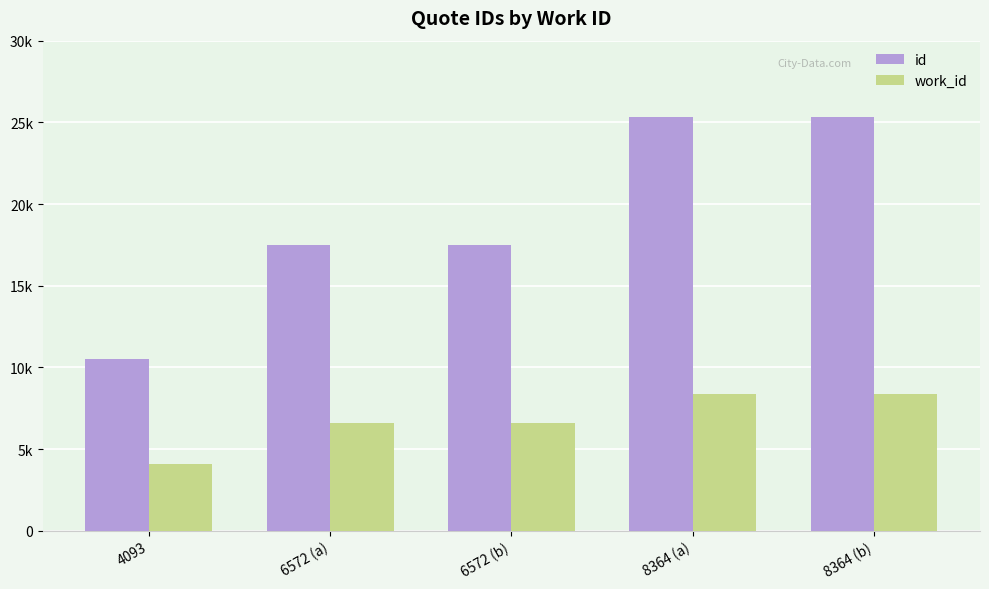

What is the minimum value for id?

10542